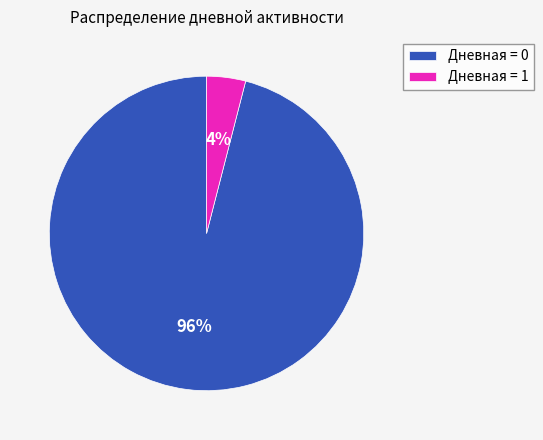

How many segments does this pie chart have?

2